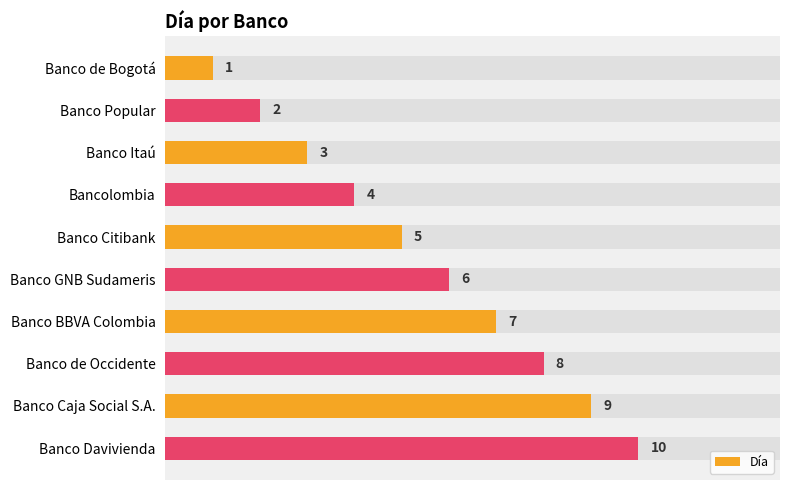

How many data points are less than 6?

5